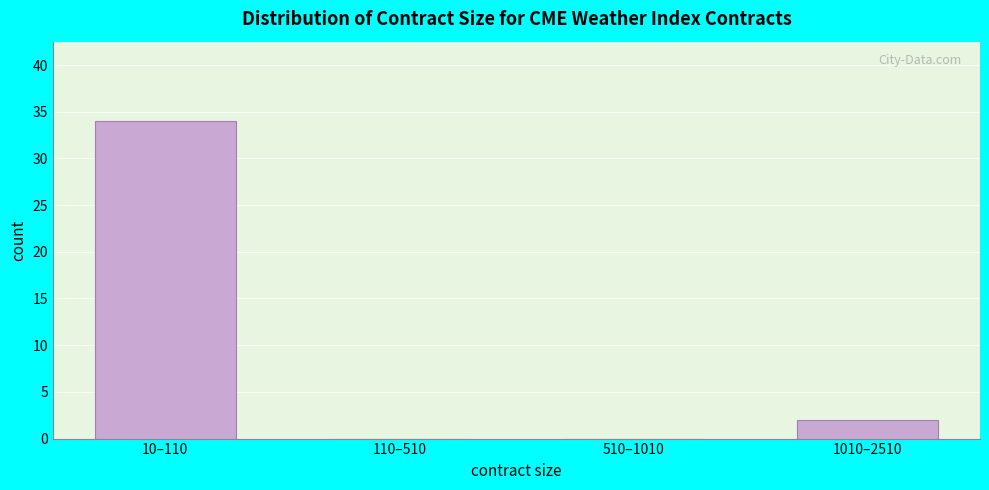

Reading left to right, extract all data points from this chart.

10–110=34	110–510=0	510–1010=0	1010–2510=2